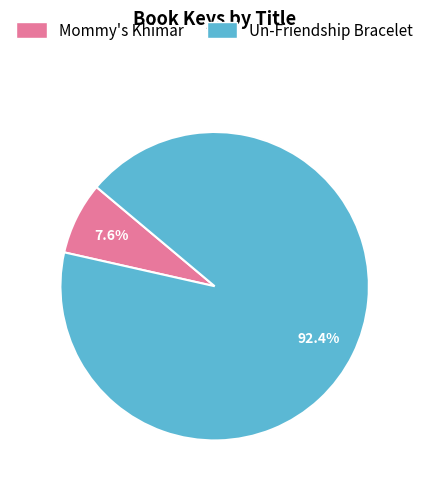

Does any single category account for the majority?

Yes